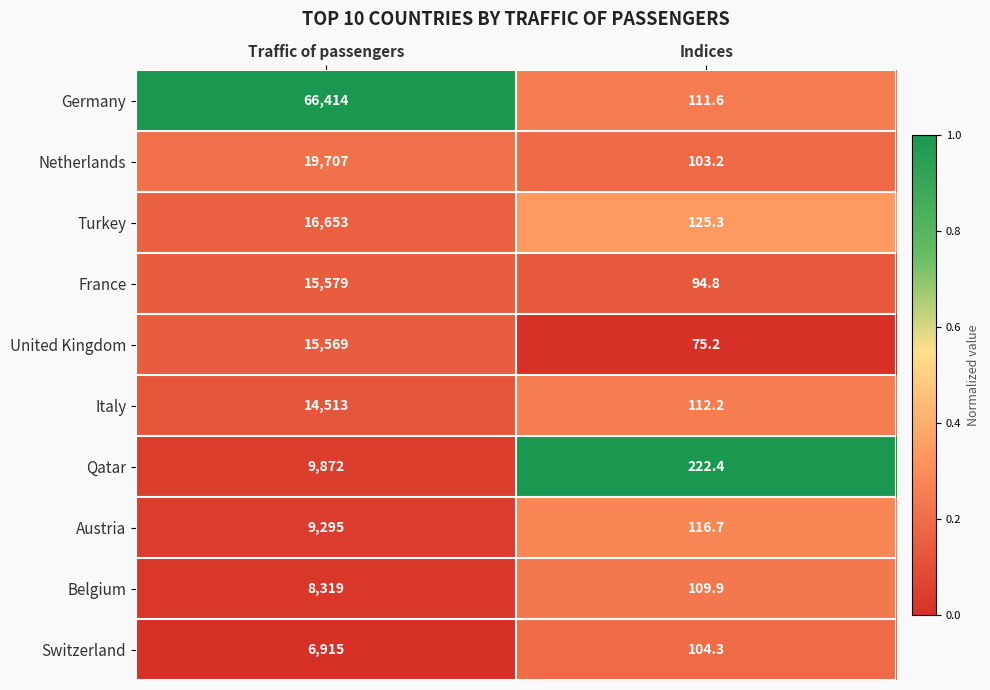

Reading left to right, what are all the values shown in this chart?

Germany: Traffic of passengers=66414.0	Indices=111.6
Netherlands: Traffic of passengers=19707.0	Indices=103.2
Turkey: Traffic of passengers=16653.0	Indices=125.3
France: Traffic of passengers=15579.0	Indices=94.8
United Kingdom: Traffic of passengers=15569.0	Indices=75.2
Italy: Traffic of passengers=14513.0	Indices=112.2
Qatar: Traffic of passengers=9872.0	Indices=222.4
Austria: Traffic of passengers=9295.0	Indices=116.7
Belgium: Traffic of passengers=8319.0	Indices=109.9
Switzerland: Traffic of passengers=6915.0	Indices=104.3